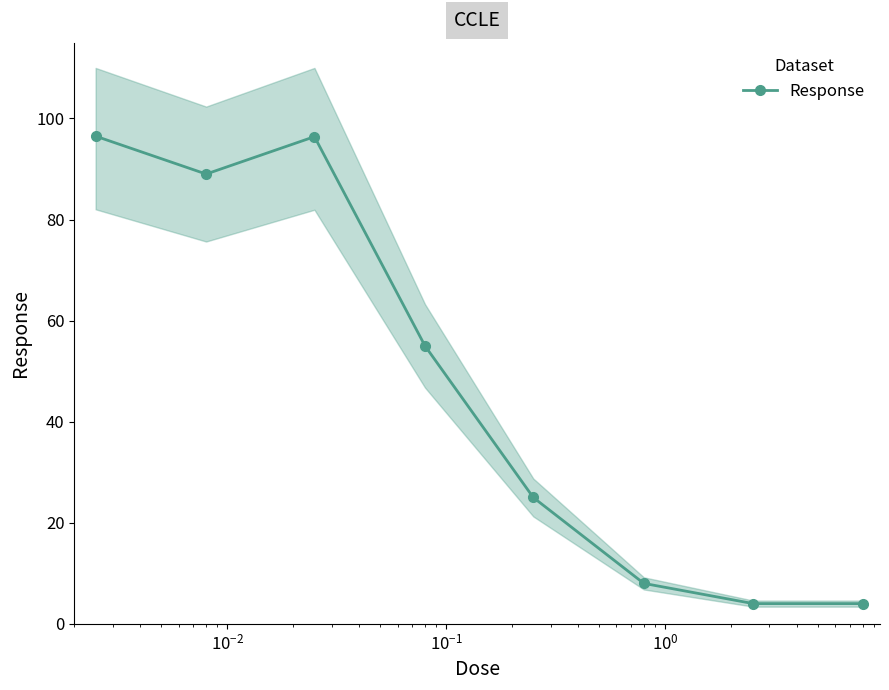

How many values exceed 55?

3